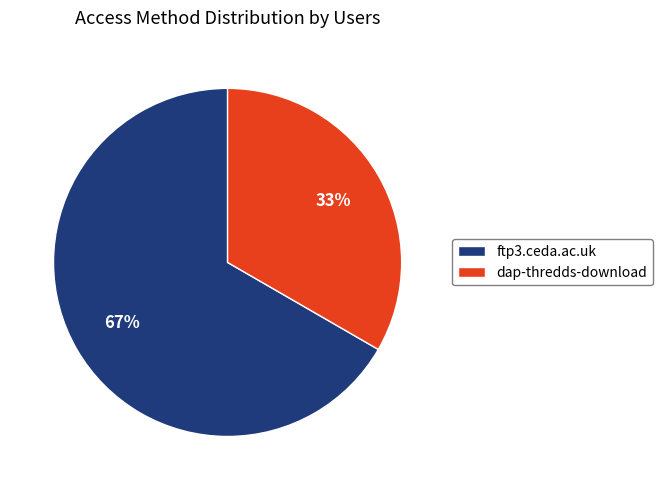

Between dap-thredds-download and ftp3.ceda.ac.uk, which is larger?

ftp3.ceda.ac.uk